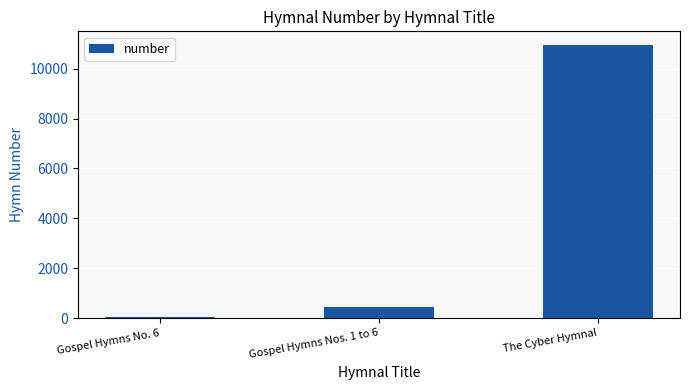

The chart shows a value of 10953 at The Cyber Hymnal. True or false?

True